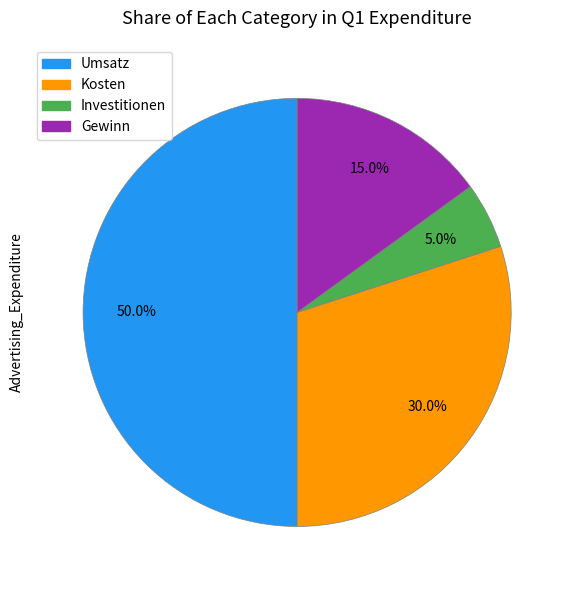

Does Investitionen represent more than half of the total?

No